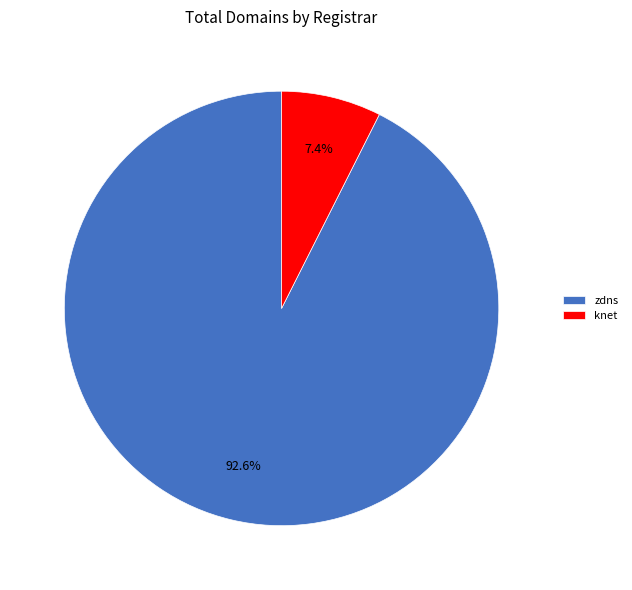

How many segments does this pie chart have?

2